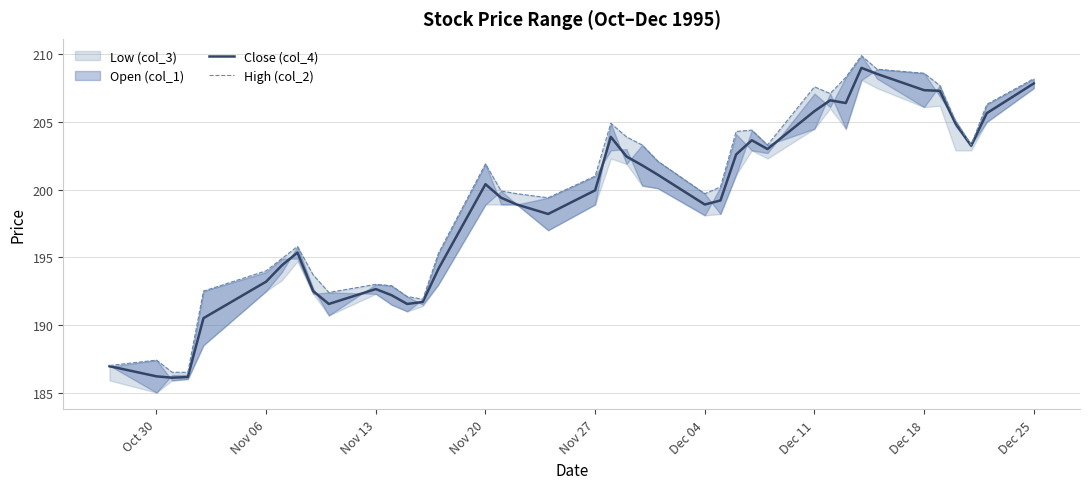

What is the highest value of the Close (col_4) series?

209.0